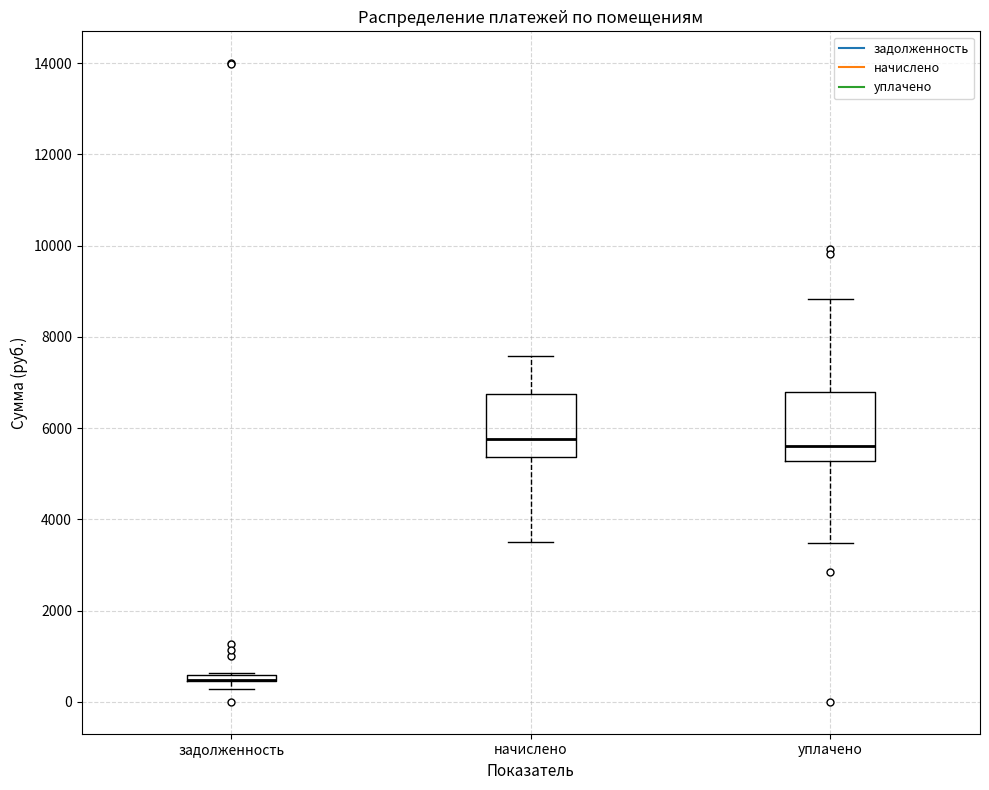

Where is the upper edge of the box for начислено on the y-axis? The values are not printed on the chart, so give them approximately, as read against the axis.

6800